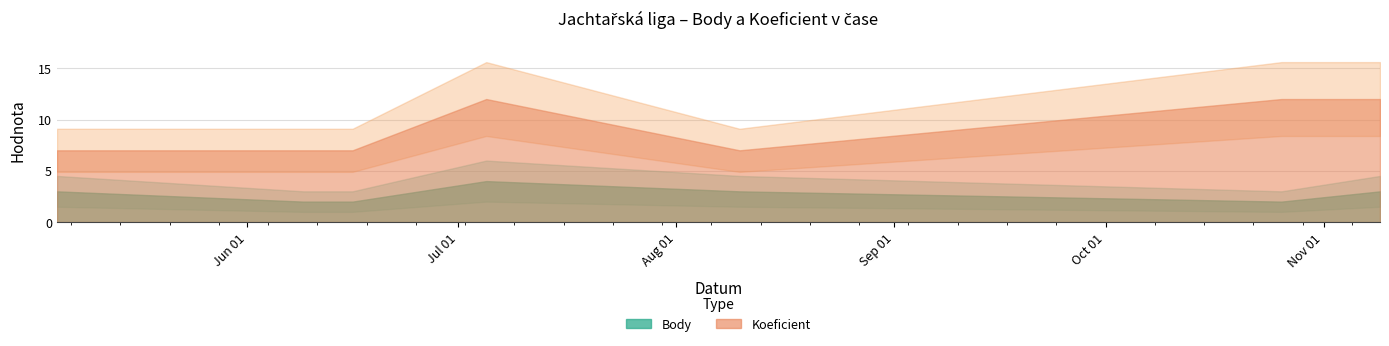

How many lines are shown in the chart?

2